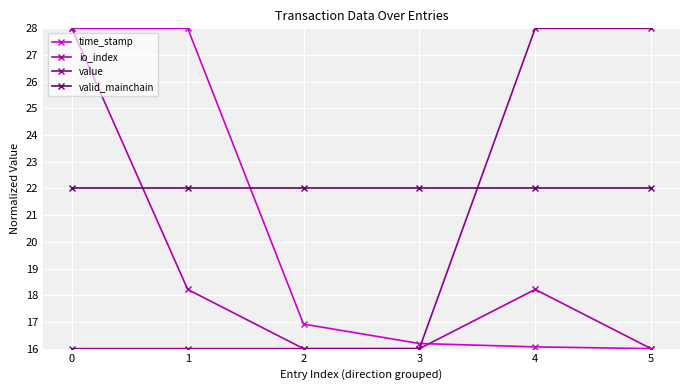

The value of value at 2 is 28.2. True or false?

False